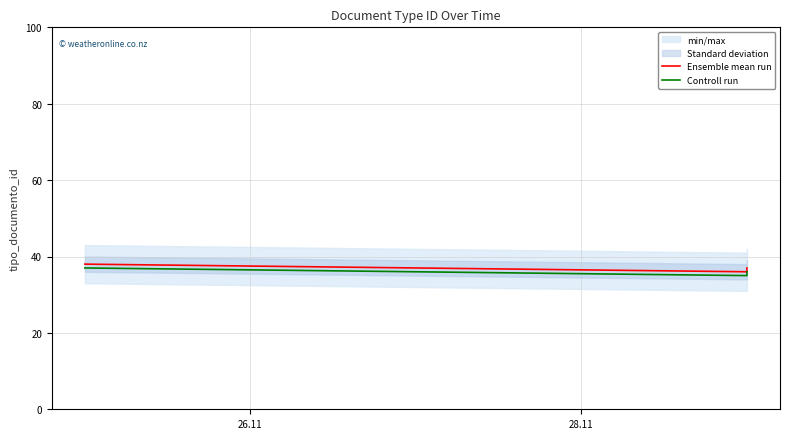

What is the maximum value for Controll run?

37